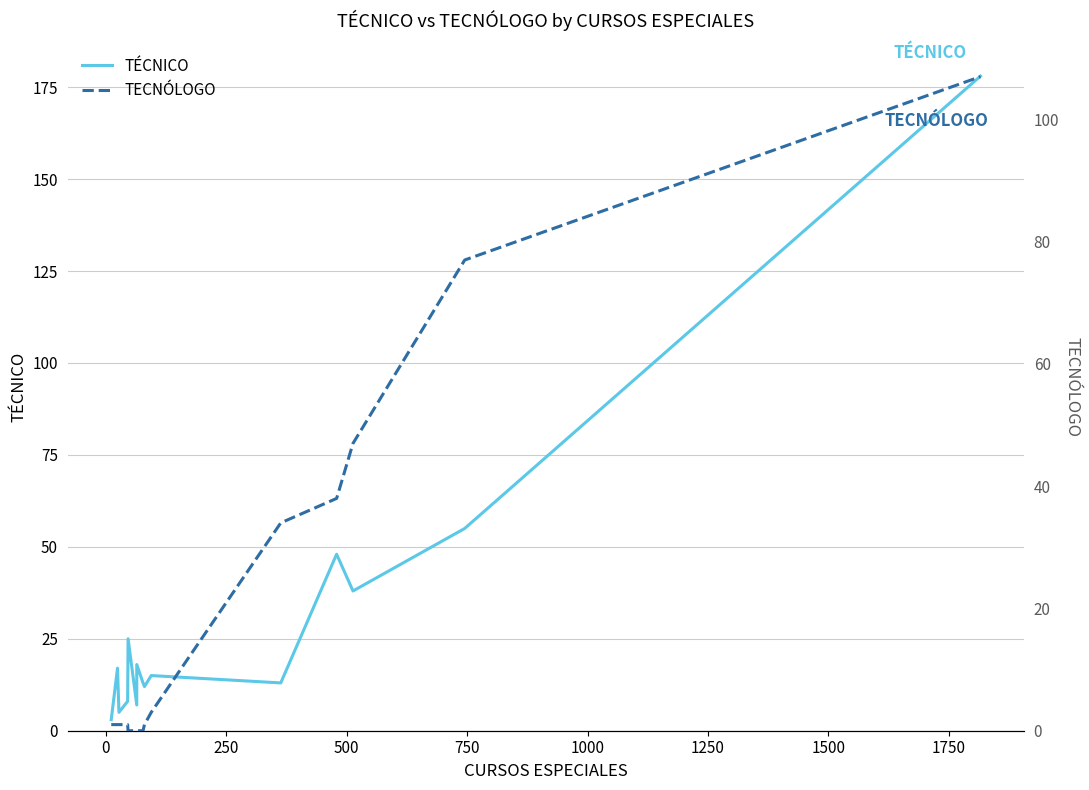

The value of TECNÓLOGO at 0 is 1. True or false?

False